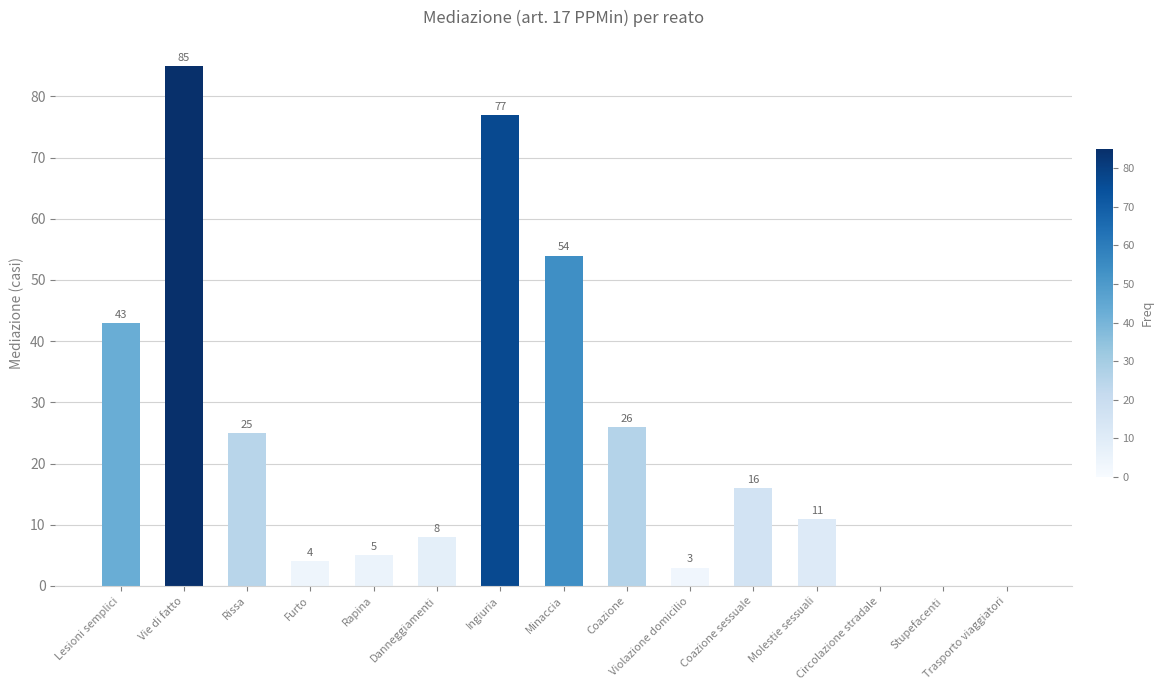

What is the difference between the values at Danneggiamenti and Furto?

4